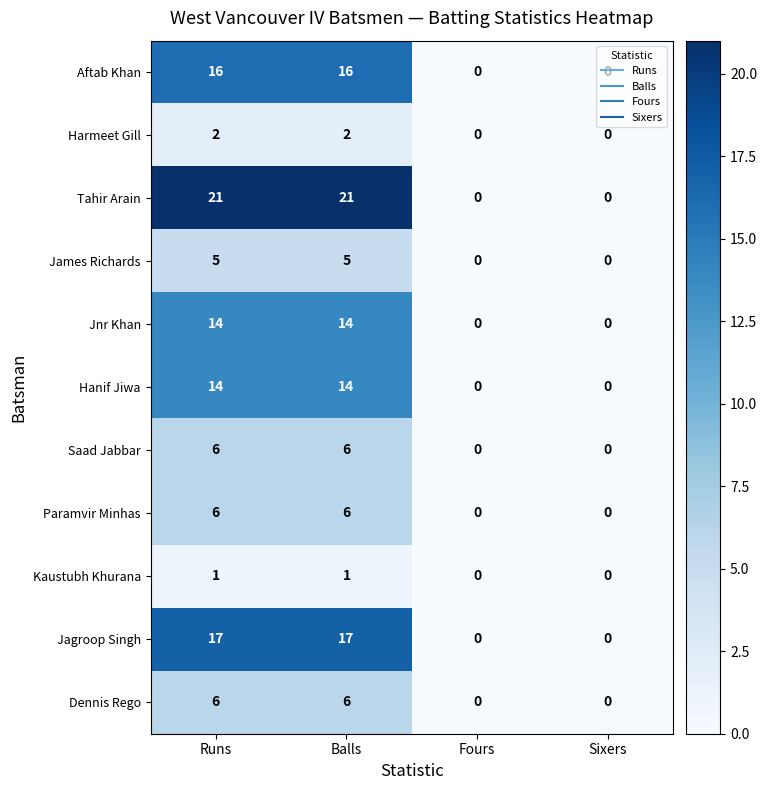

The James Richards series shows 0 at Fours. True or false?

True